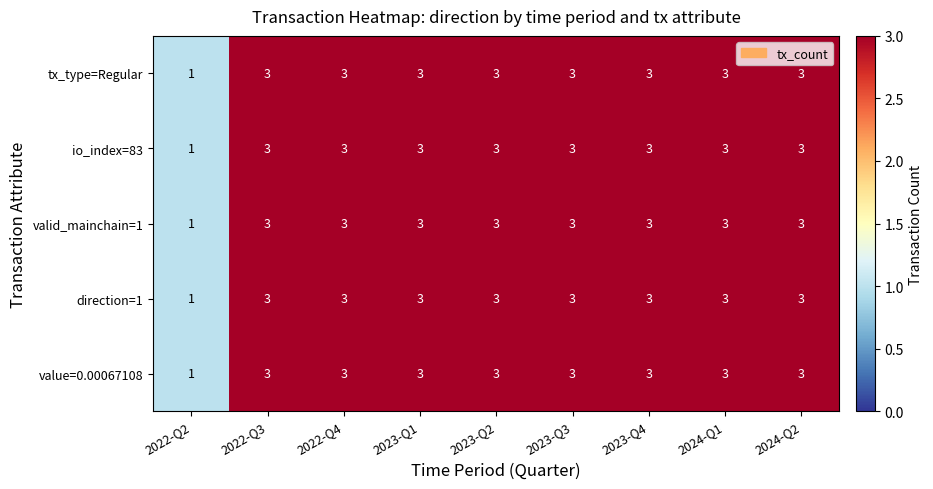

The value of io_index=83 at 2023-Q4 is 5. True or false?

False